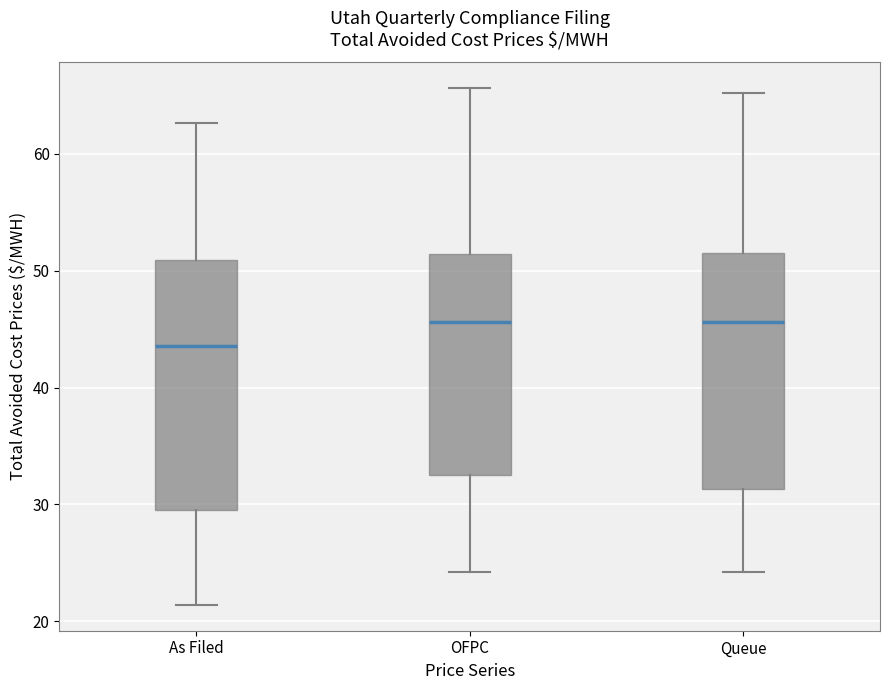

Which box has the lowest median line?

As Filed